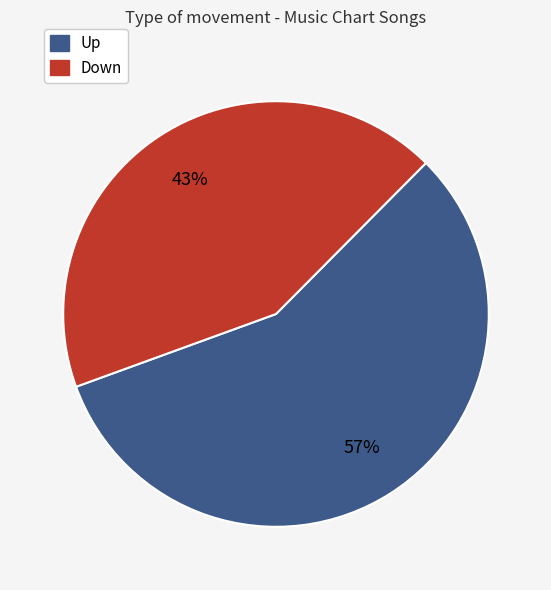

Is there any slice that represents more than half of the pie?

Yes